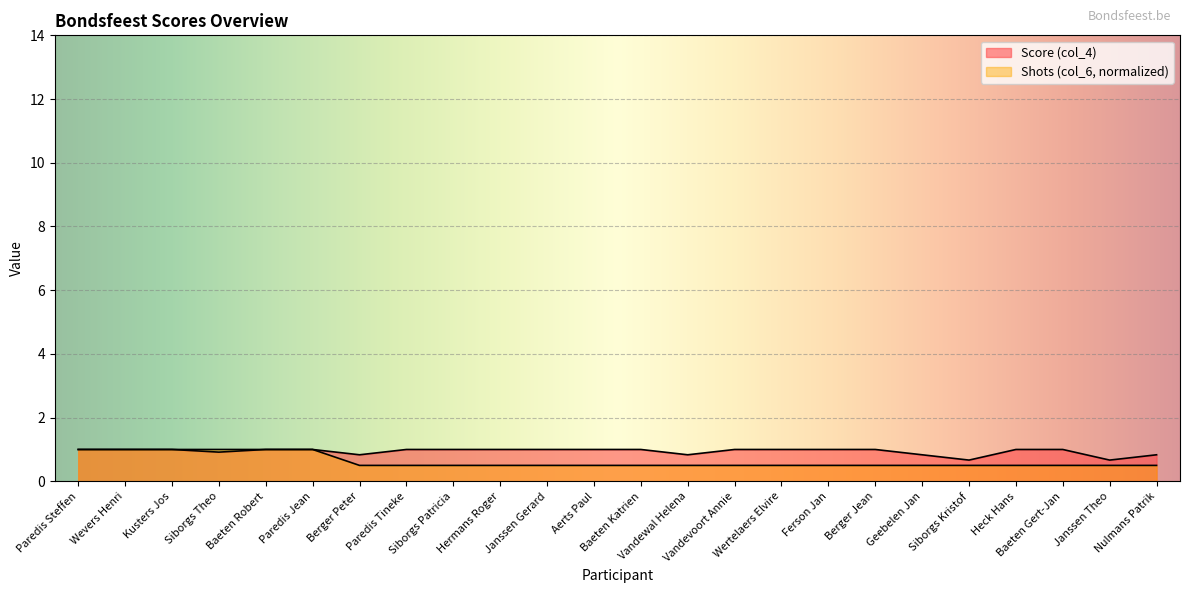

Does the chart display data point markers on the line(s)?

No